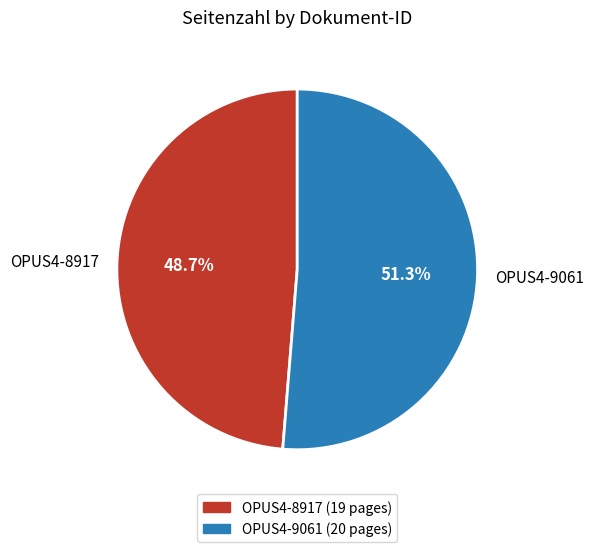

How many slices are in this pie chart?

2